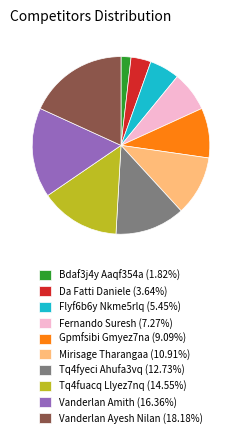

Between Fernando Suresh and Flyf6b6y Nkme5rlq, which is larger?

Fernando Suresh